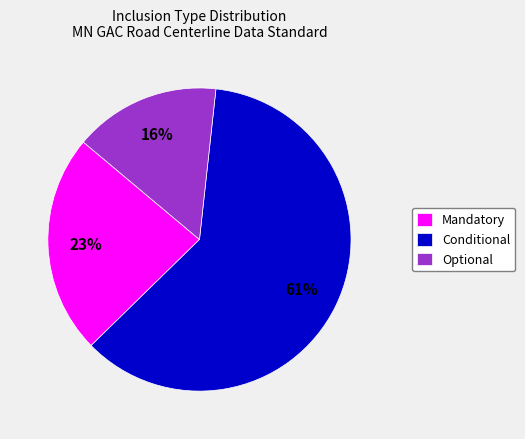

Which category has the smallest portion of the pie?

Optional